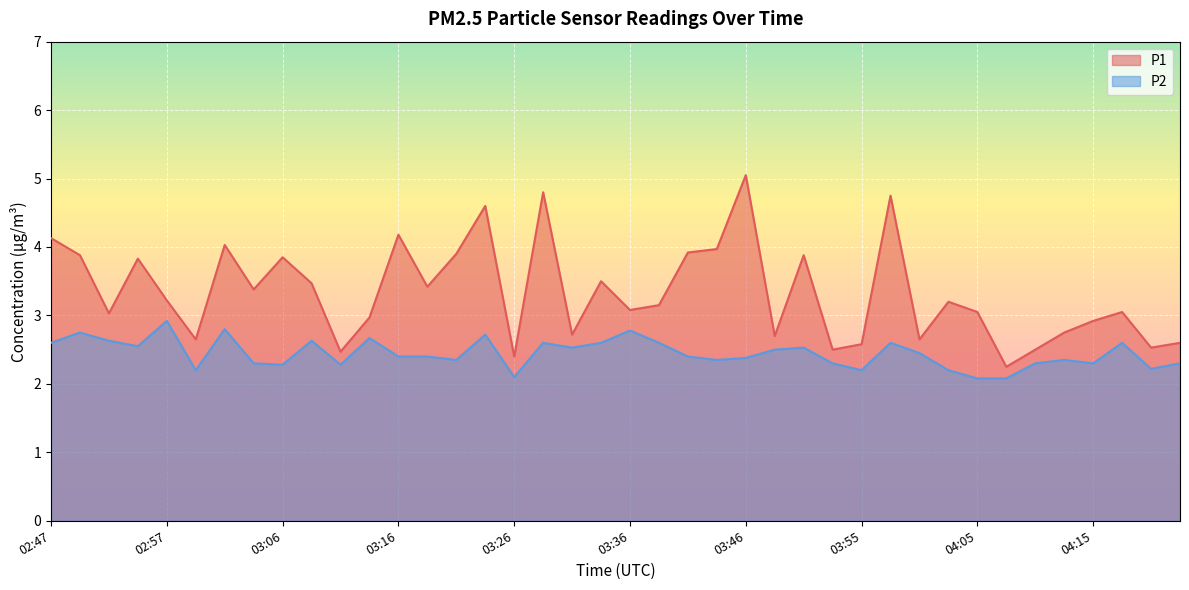

True or false: P1 and P2 intersect in this chart.

False